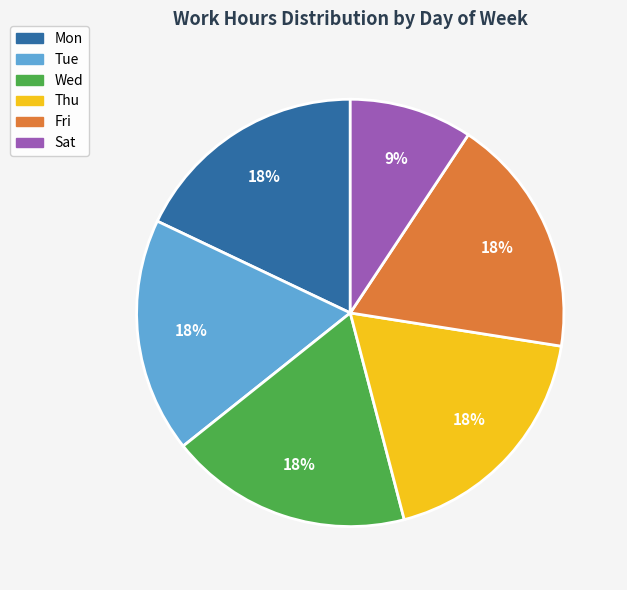

Does any single category account for the majority?

No